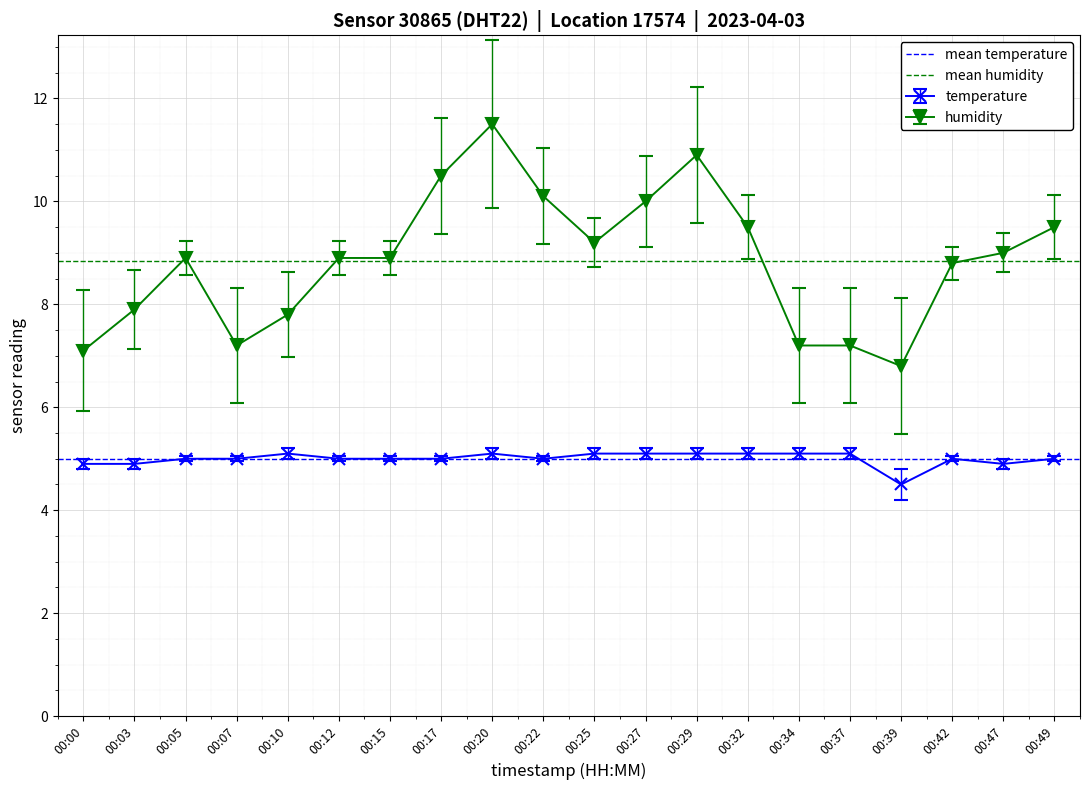

List the series in order of their overall mean, lowest first.

mean temperature, mean humidity